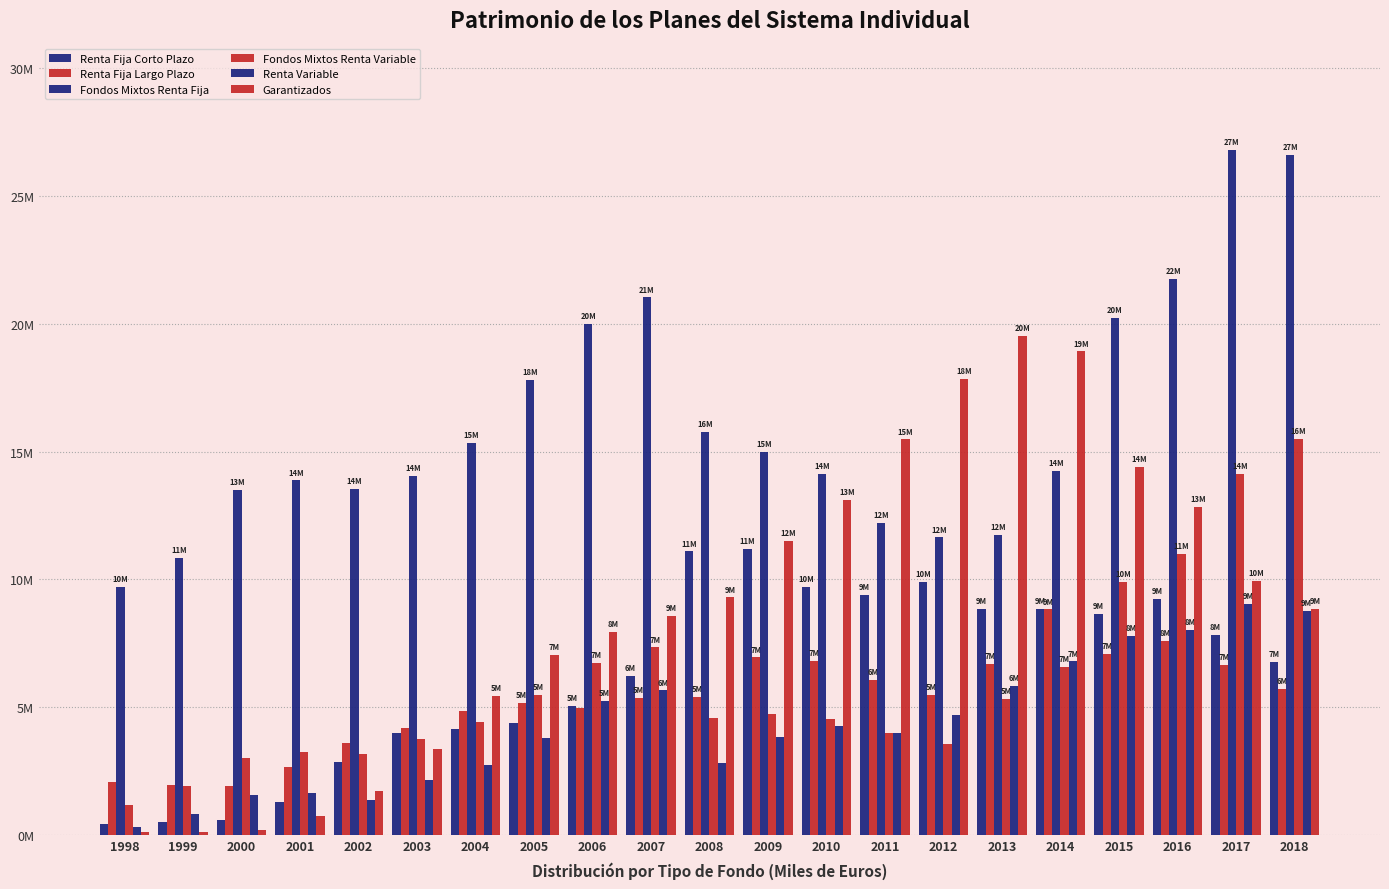

Which series has the widest spread of values?

Garantizados